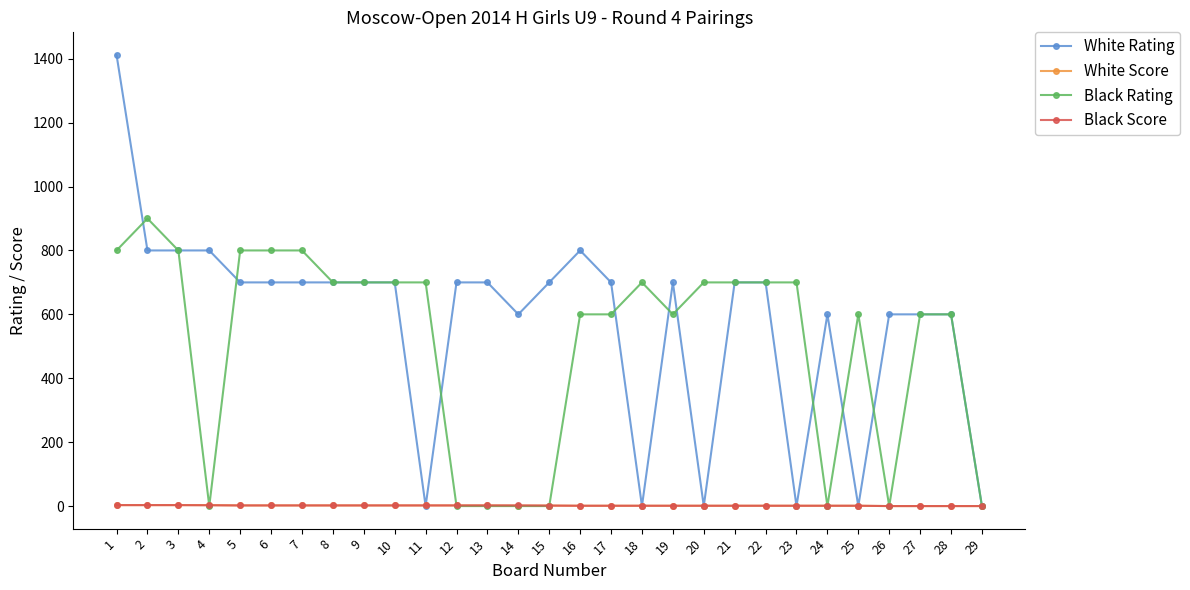

Between 1 and 29, which series saw the biggest shift?

White Rating